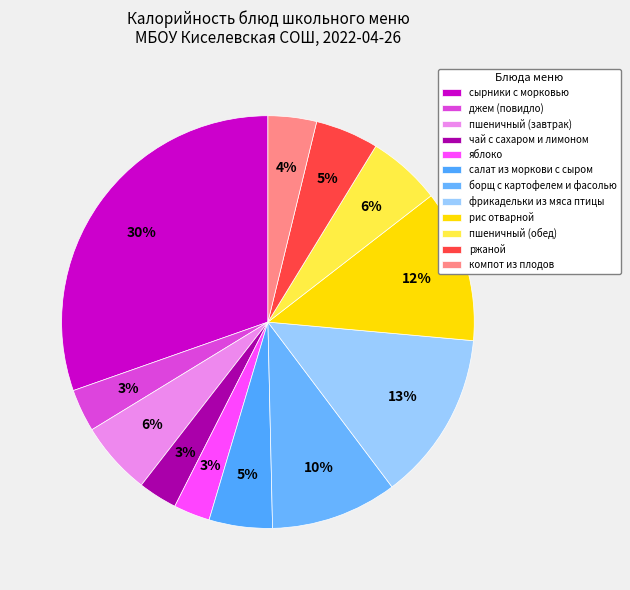

To the nearest percent, what is the average slice percentage?

8%